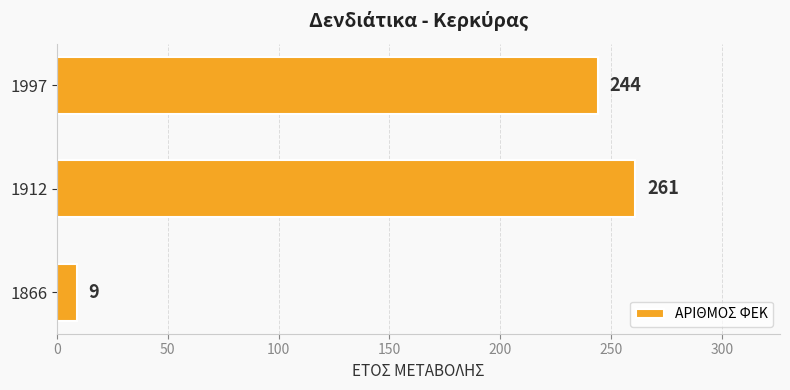

Reading bottom to top, what are all the values shown in this chart?

9	261	244